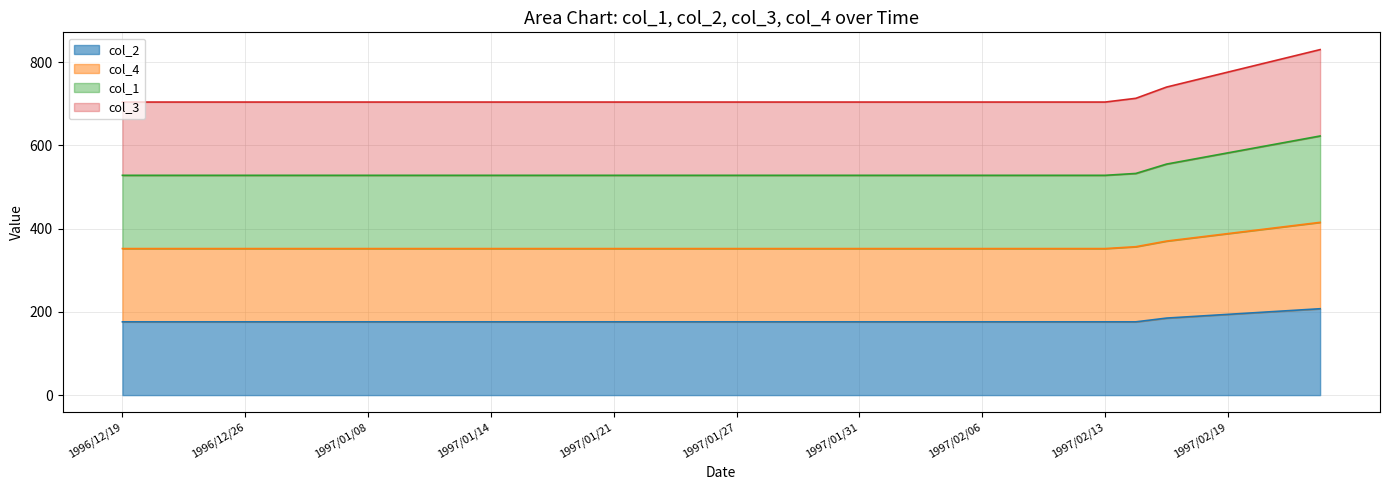

True or false: col_3 and col_2 intersect in this chart.

False